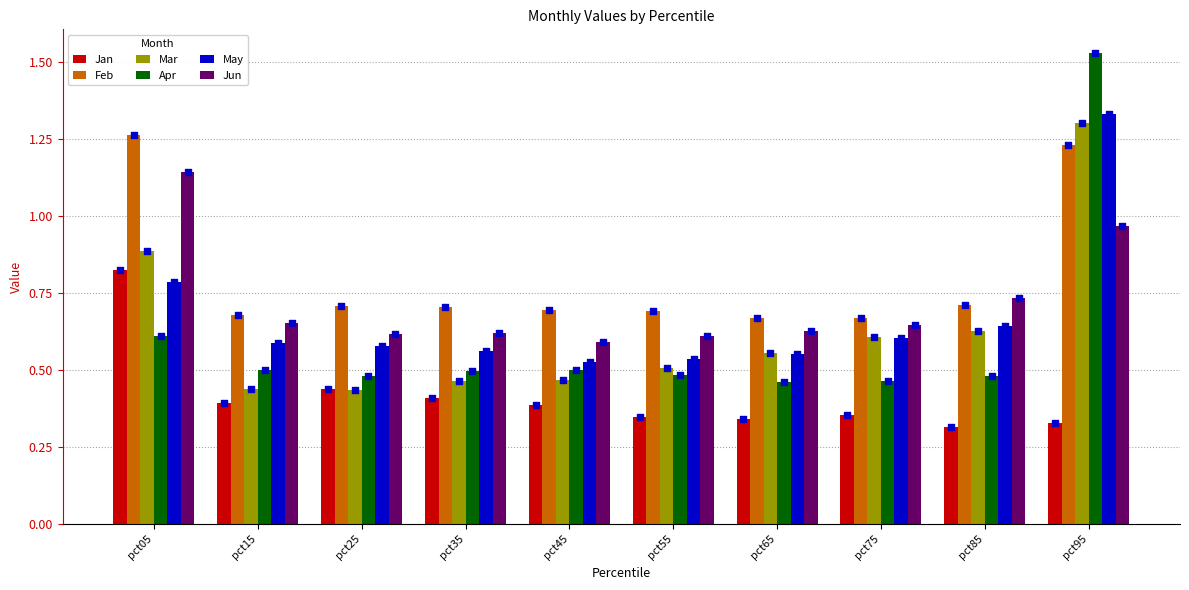

What is the total value across all series at pct55?

3.2